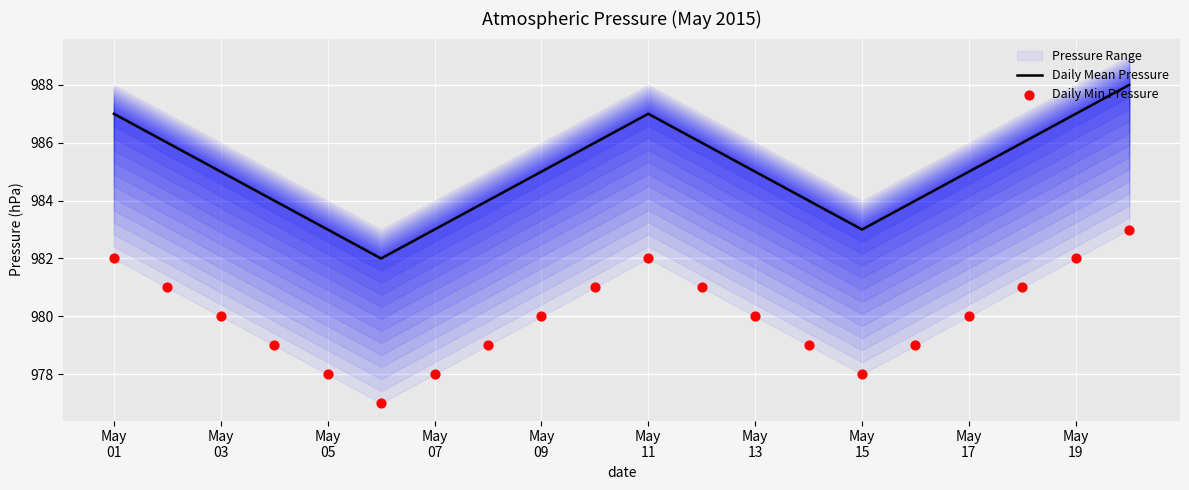

At how many categories does at least one series exceed 987?

1